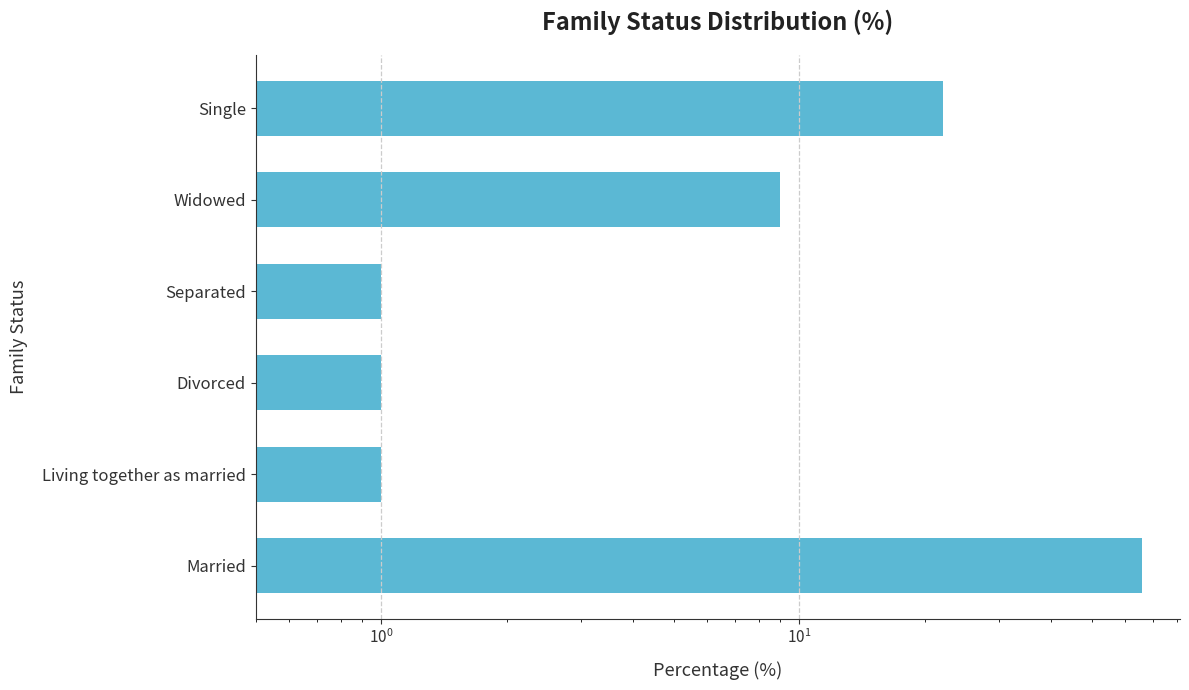

What is the value of the 2nd bar from the left?

1